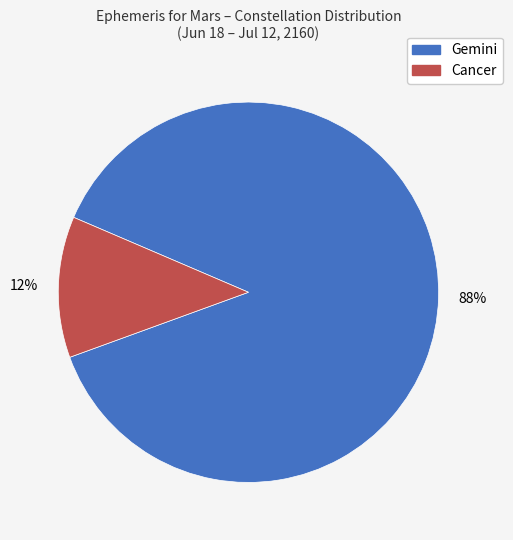

To the nearest percent, what percentage of the pie is Cancer?

12%